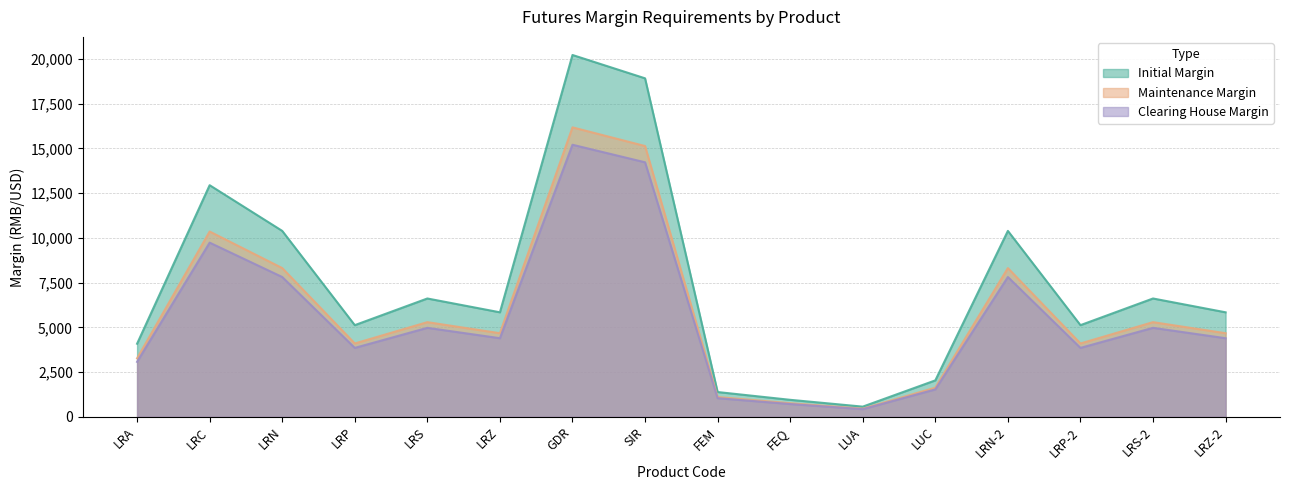

Rank the series at FEM from lowest to highest value.

Clearing House Margin, Maintenance Margin, Initial Margin